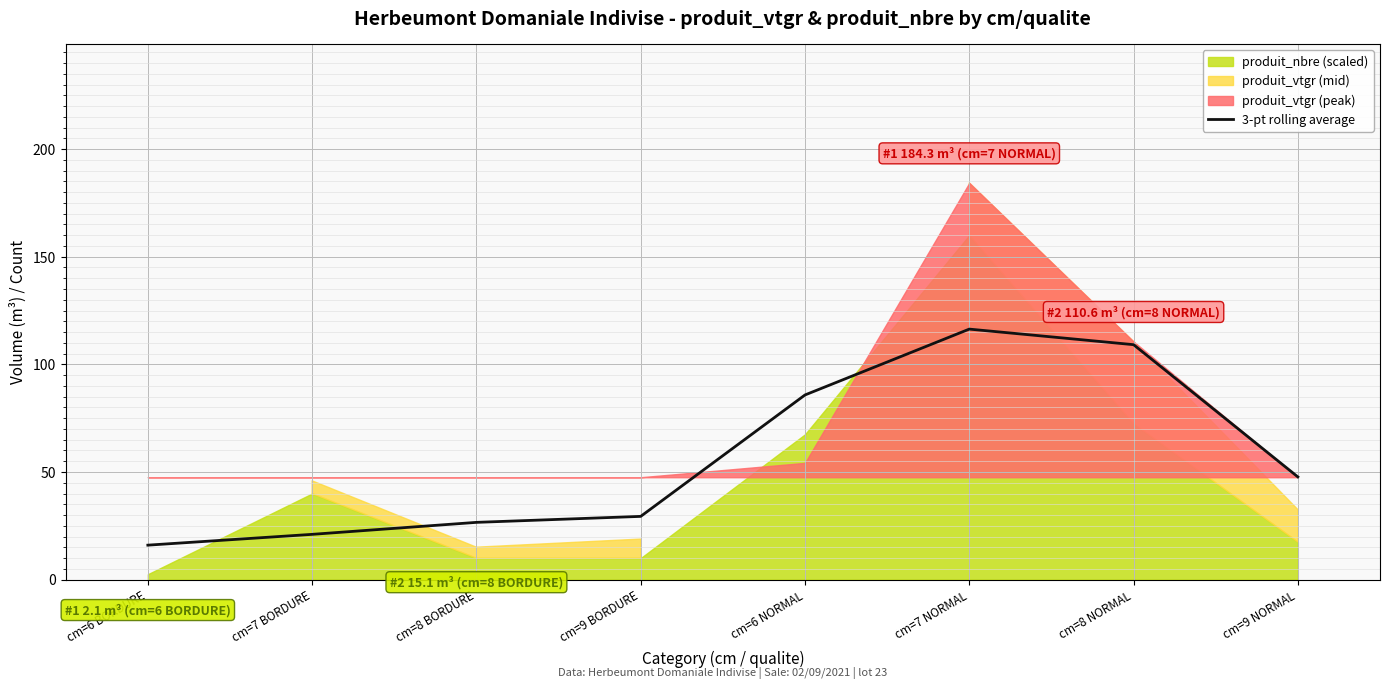

Reading right to left, transcribe all the data shown in this chart.

cm=9 NORMAL=47.7	cm=8 NORMAL=109.1	cm=7 NORMAL=116.4	cm=6 NORMAL=85.8	cm=9 BORDURE=29.4	cm=8 BORDURE=26.6	cm=7 BORDURE=21.0	cm=6 BORDURE=16.0